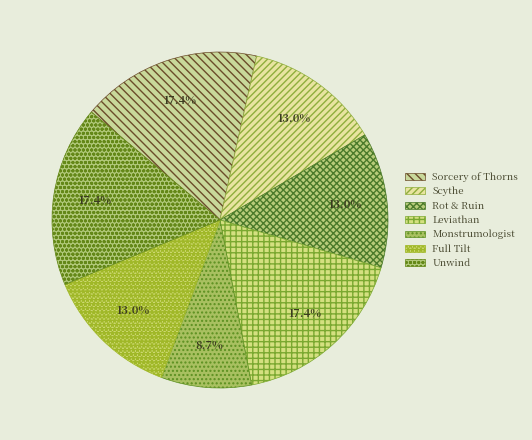

To the nearest percent, what portion does Monstrumologist represent?

9%